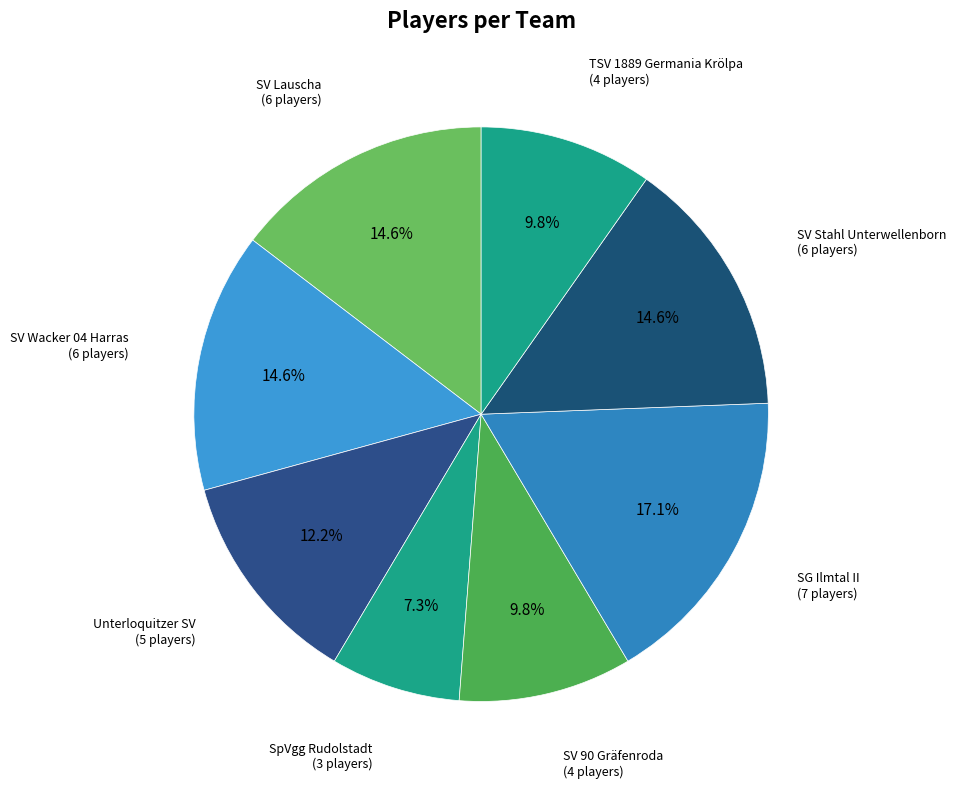

Between TSV 1889 Germania Krölpa and SV Stahl Unterwellenborn, which is larger?

SV Stahl Unterwellenborn